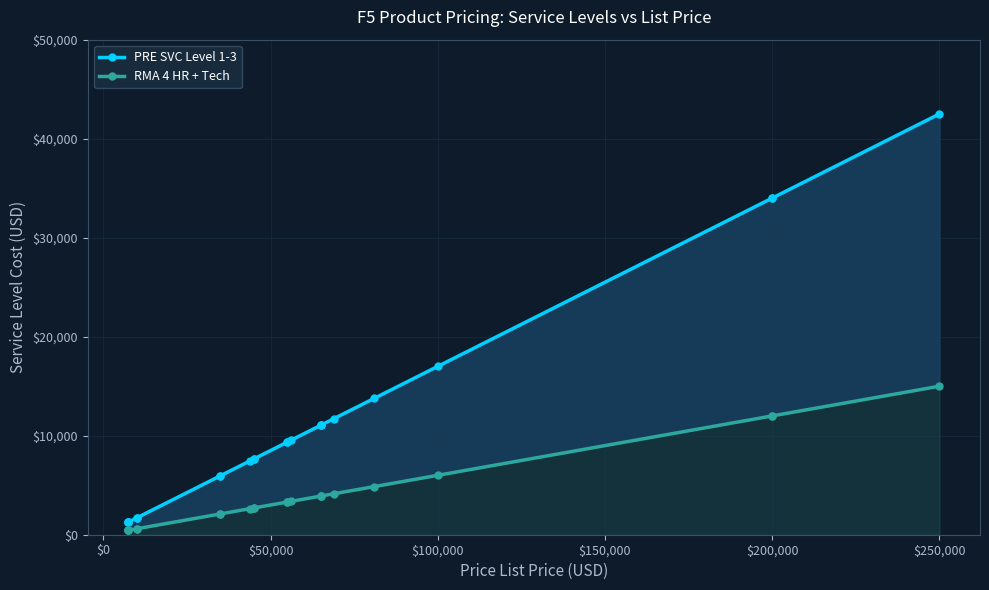

The value of PRE SVC Level 1-3 at $100,000 is 2251.9. True or false?

False